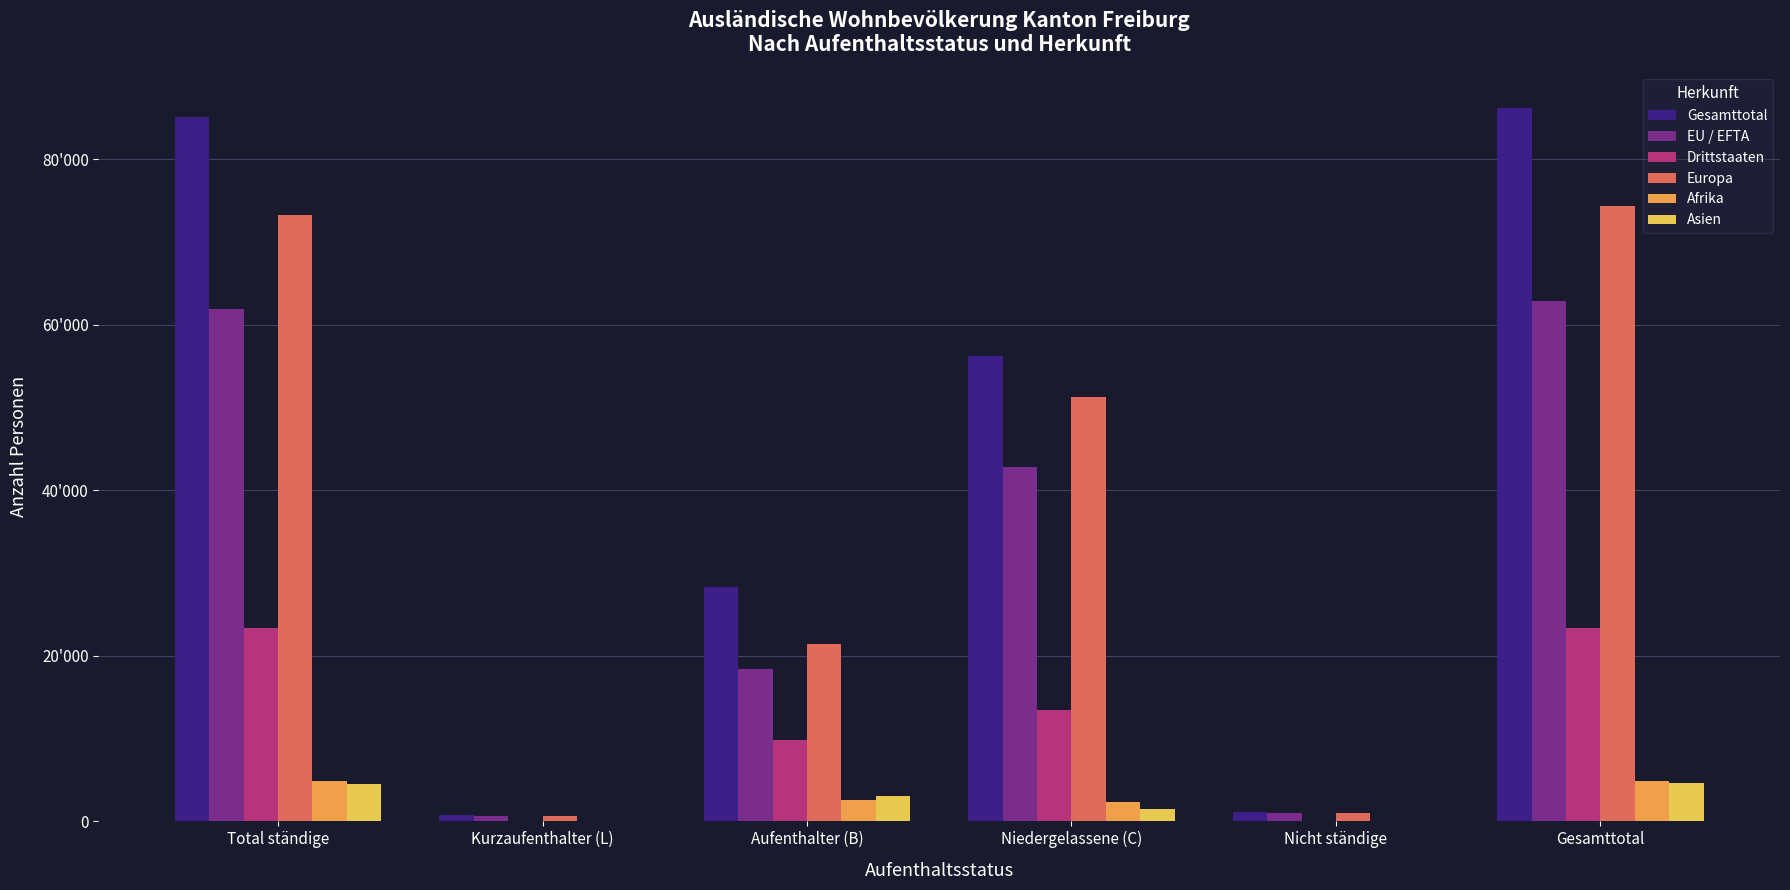

Rank the categories by Afrika value from lowest to highest.

Nicht ständige, Kurzaufenthalter (L), Niedergelassene (C), Aufenthalter (B), Total ständige, Gesamttotal